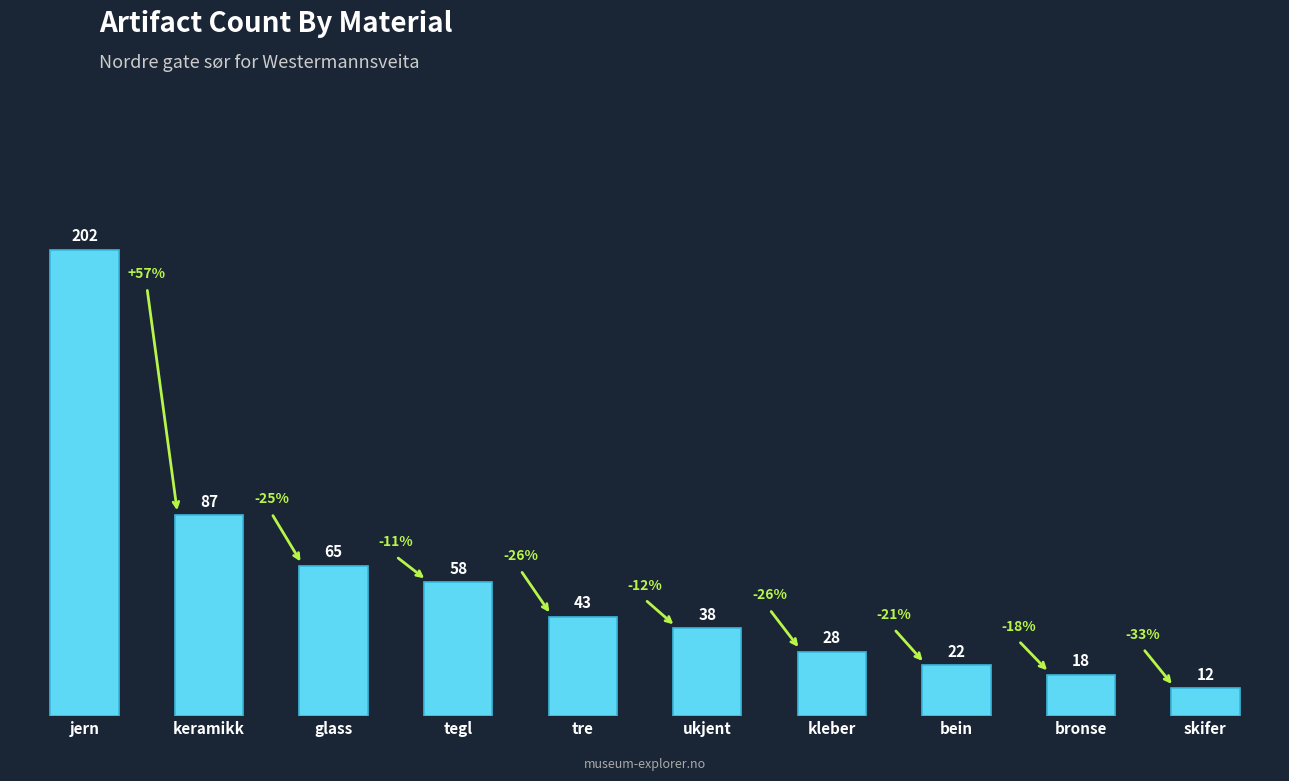

Which label corresponds to the smallest value in the chart?

skifer